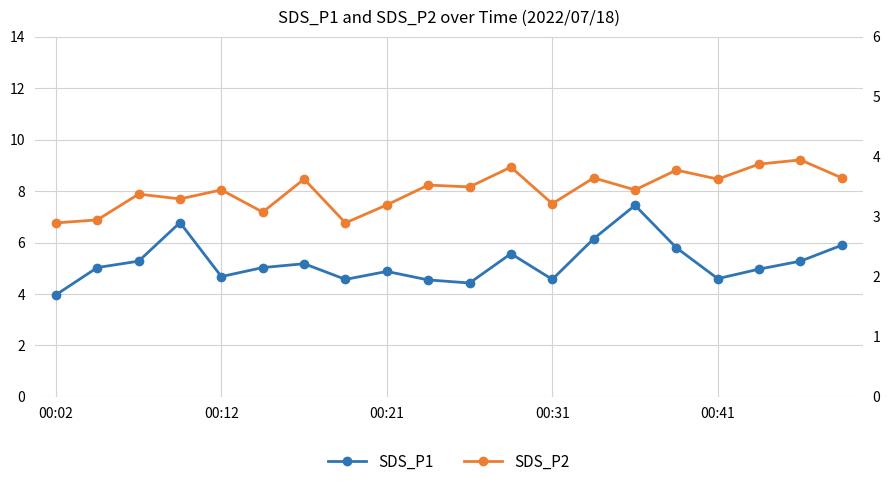

List the series in order of their overall mean, lowest first.

SDS_P2, SDS_P1